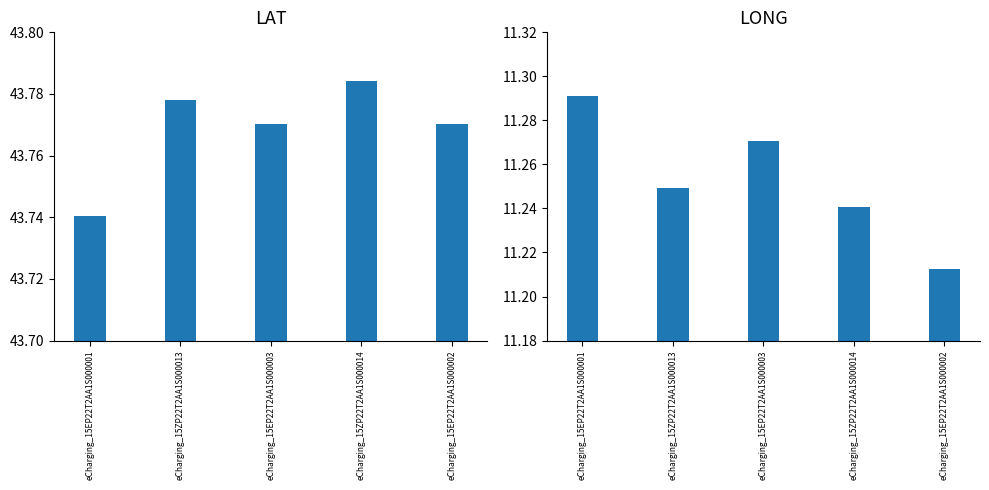

What is the label of the 4th bar from the left?

eCharging_15ZP22T2AA1S000014